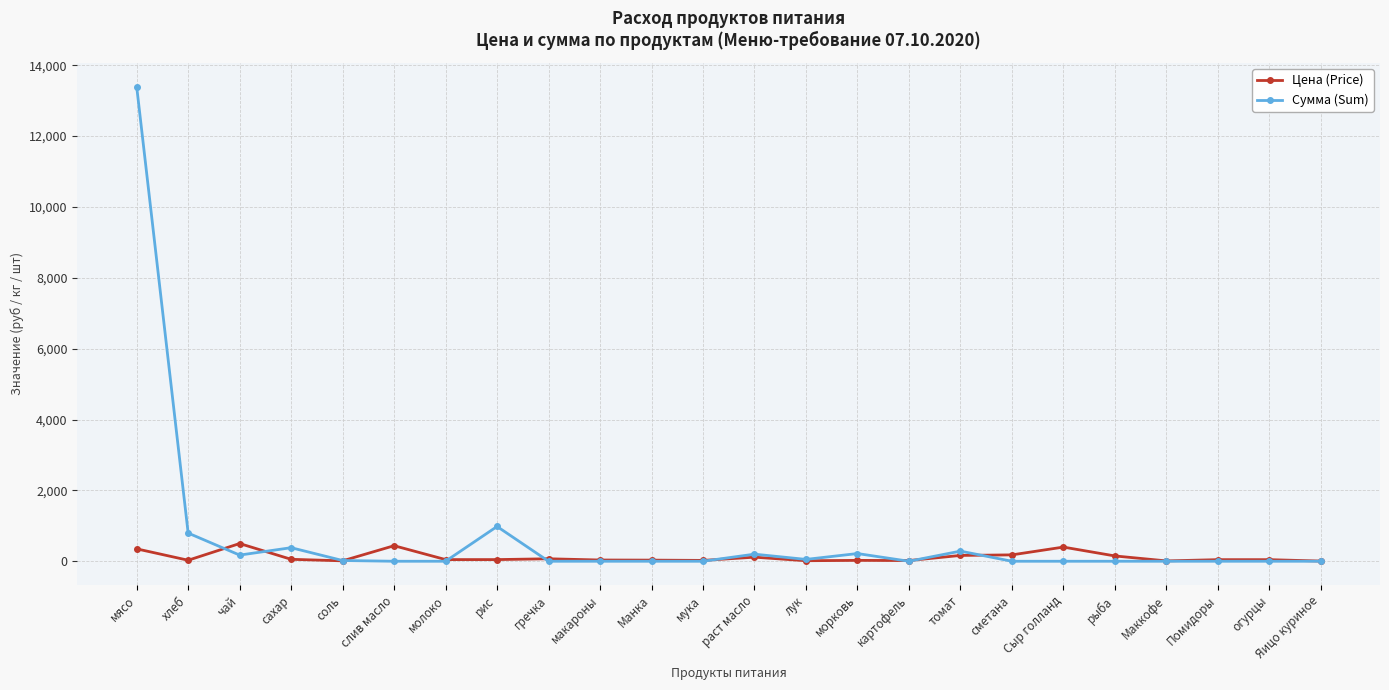

Which series changed the most between лук and томат?

Сумма (Sum)